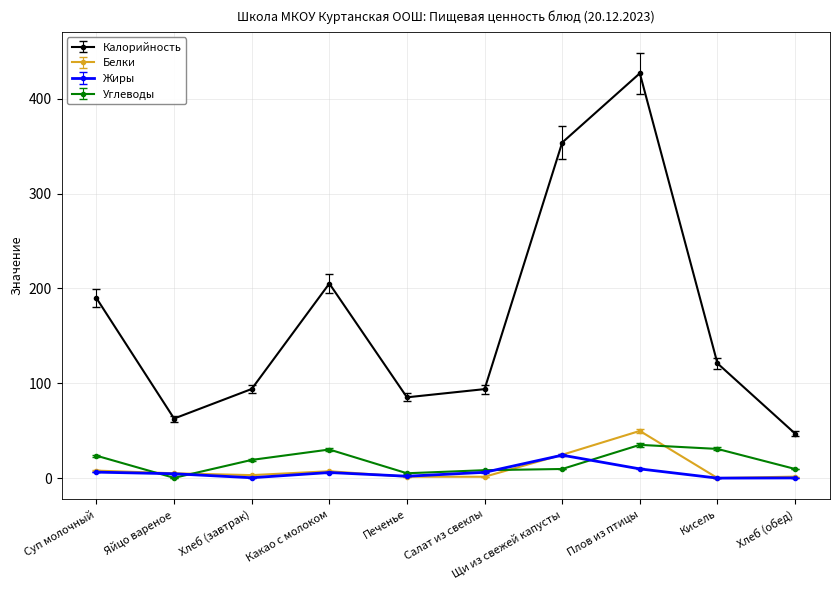

Where is Калорийность nearest to the value 236?

Какао с молоком